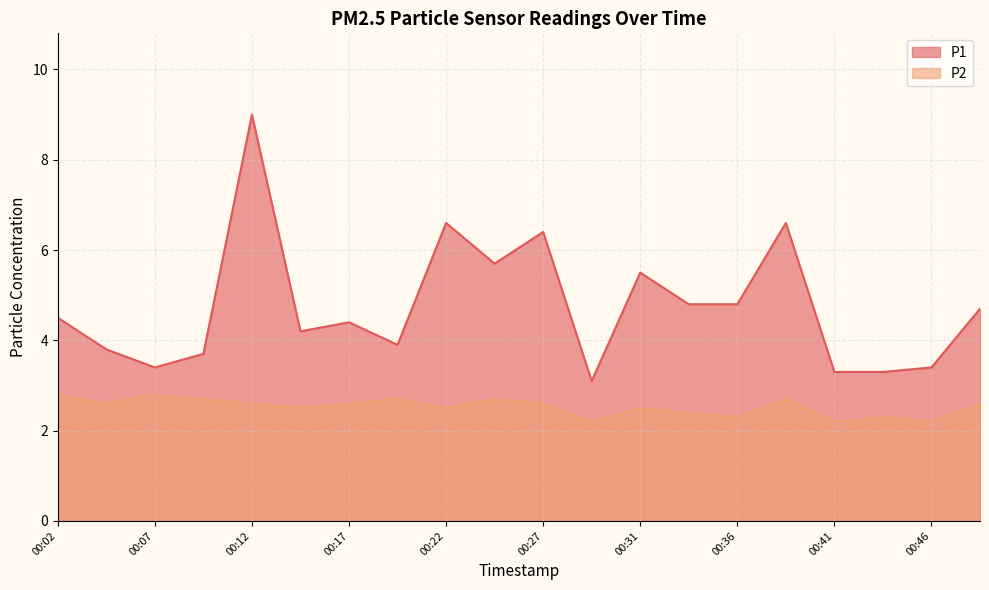

How many lines are shown in the chart?

2